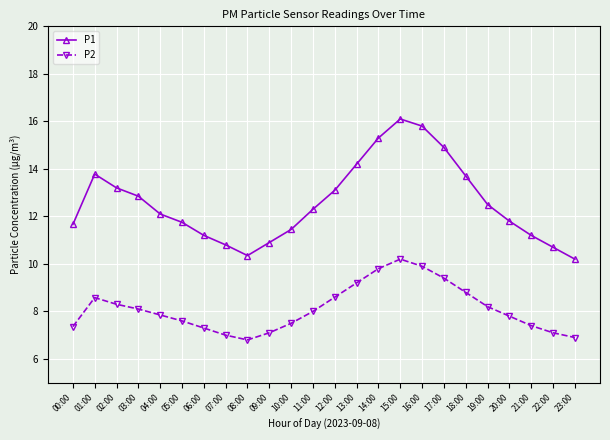

At which category is the sum across all series the highest?

15:00